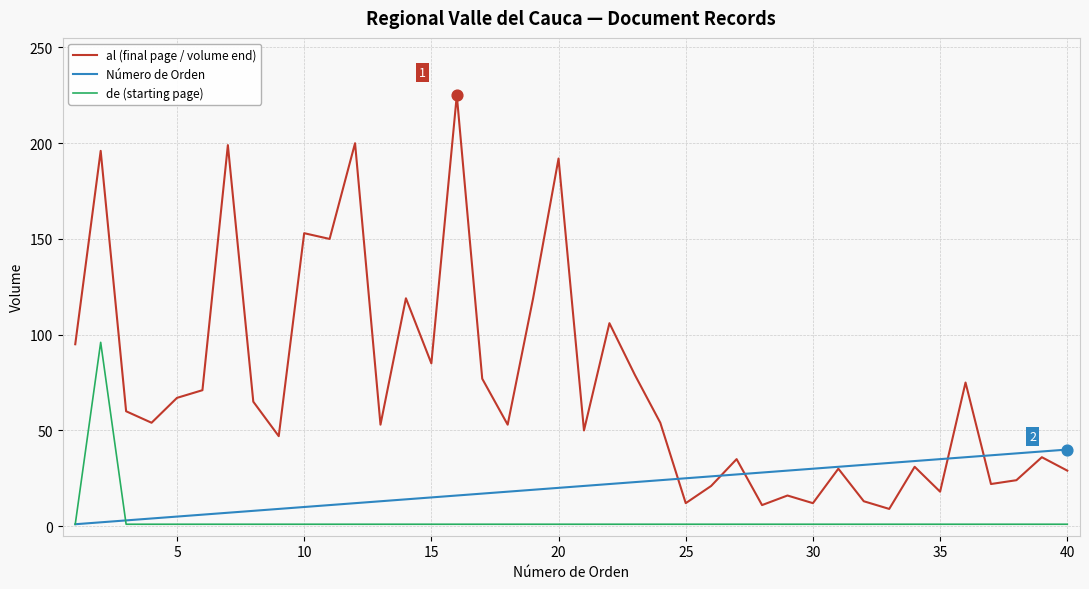

What are all the series names shown in the legend?

al (final page / volume end), Número de Orden, de (starting page)